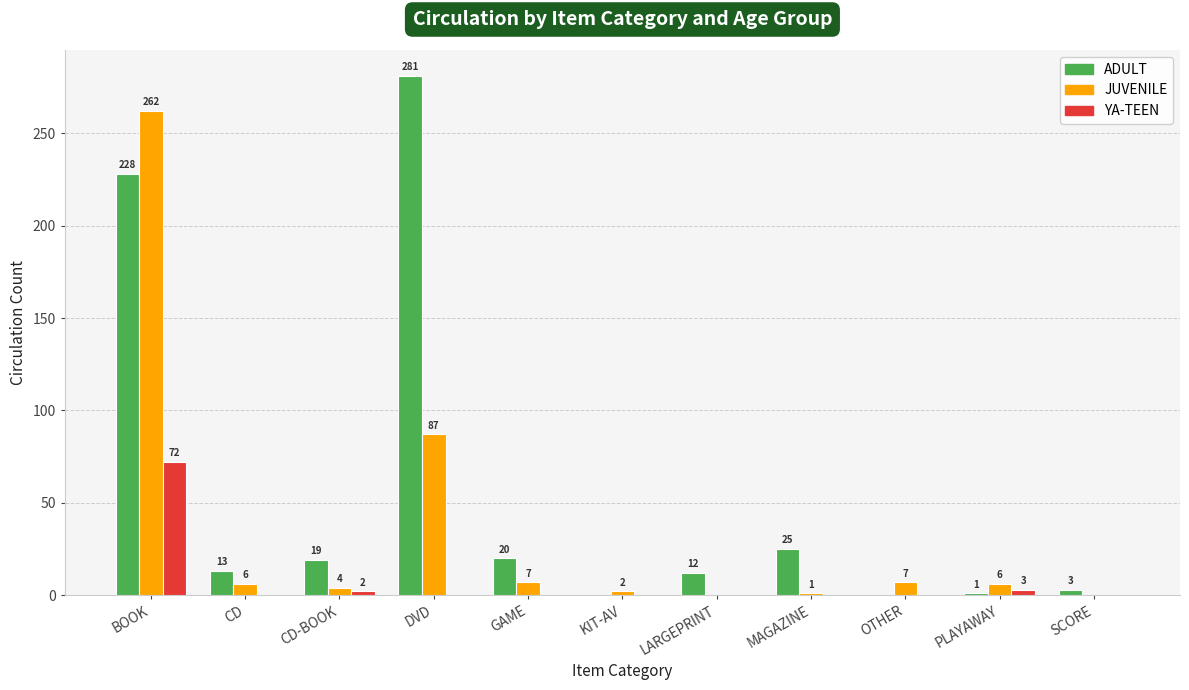

Are the bars horizontal?

No